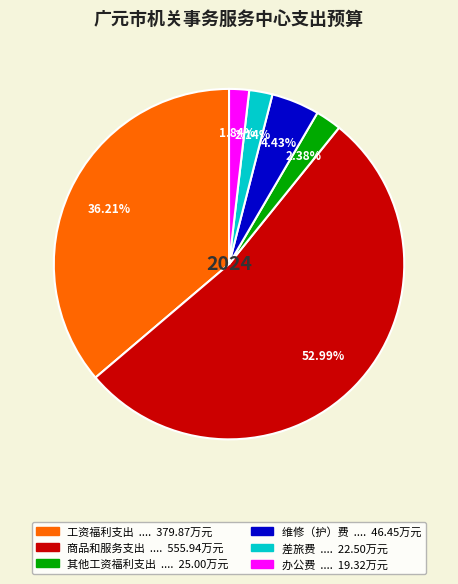

To the nearest percent, what is the difference between the 维修（护）费 and 商品和服务支出 slice percentages?

49%